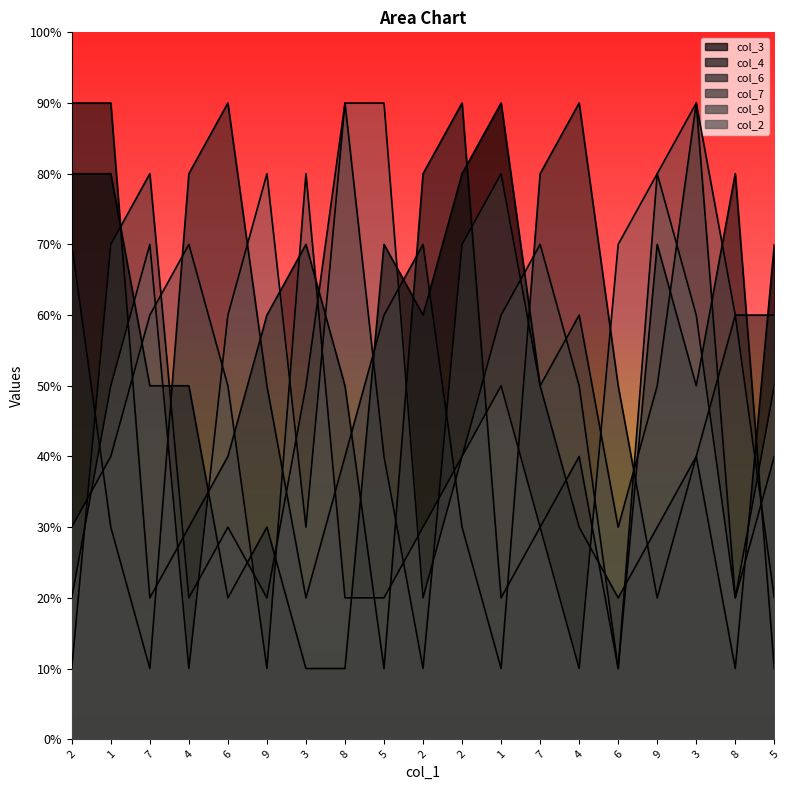

How many data points in col_2 are above 5?

8